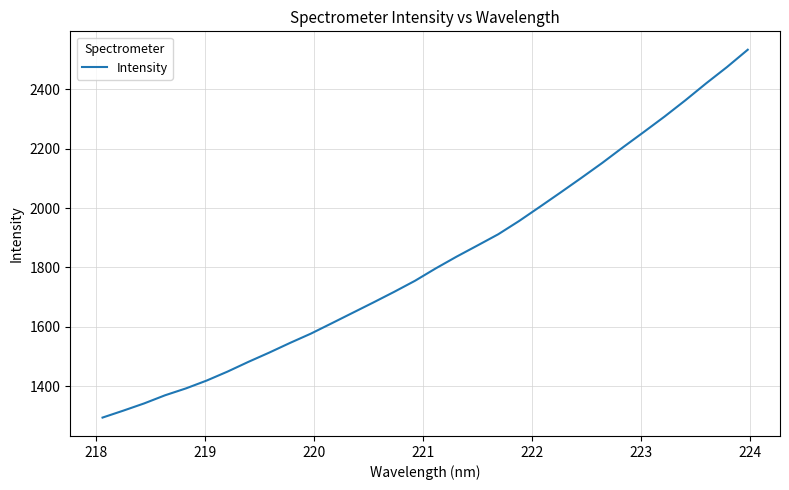

Does the chart have visible grid lines?

Yes